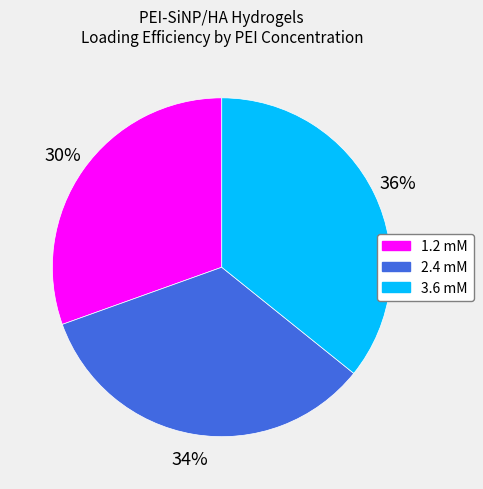

What is the largest slice in the pie chart?

3.6 mM